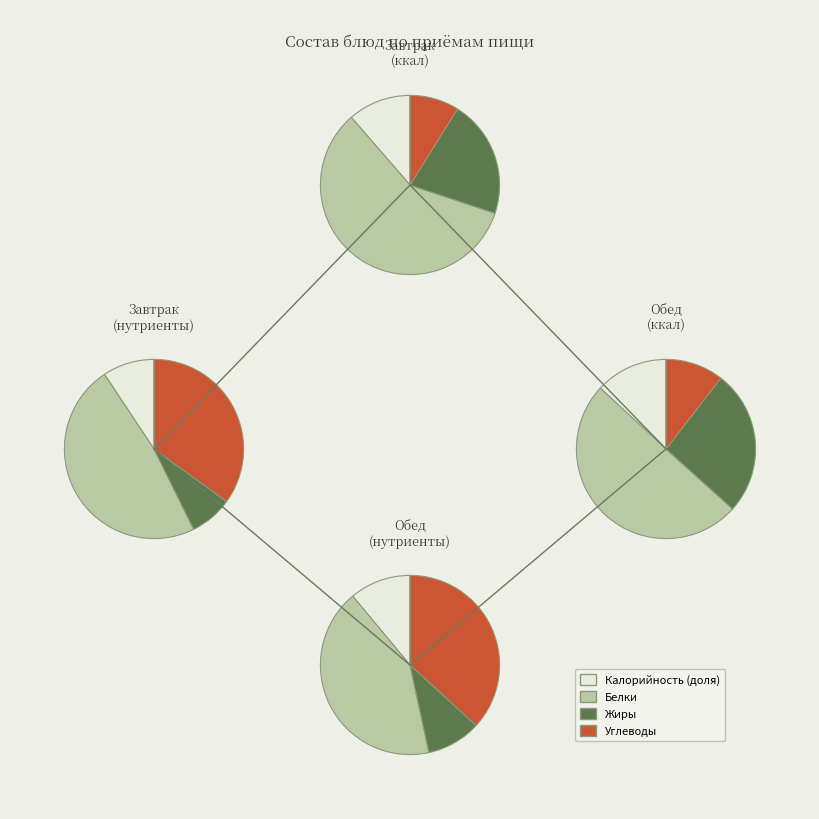

Is there a majority slice in this chart?

No